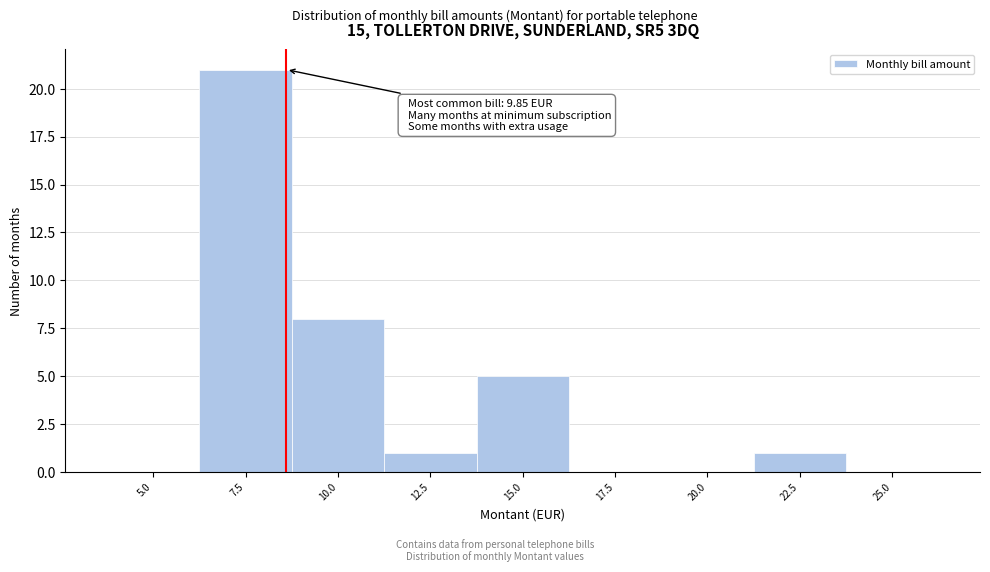

Reading left to right, extract all data points from this chart.

5.0=0	7.5=21	10.0=8	12.5=1	15.0=5	17.5=0	20.0=0	22.5=1	25.0=0